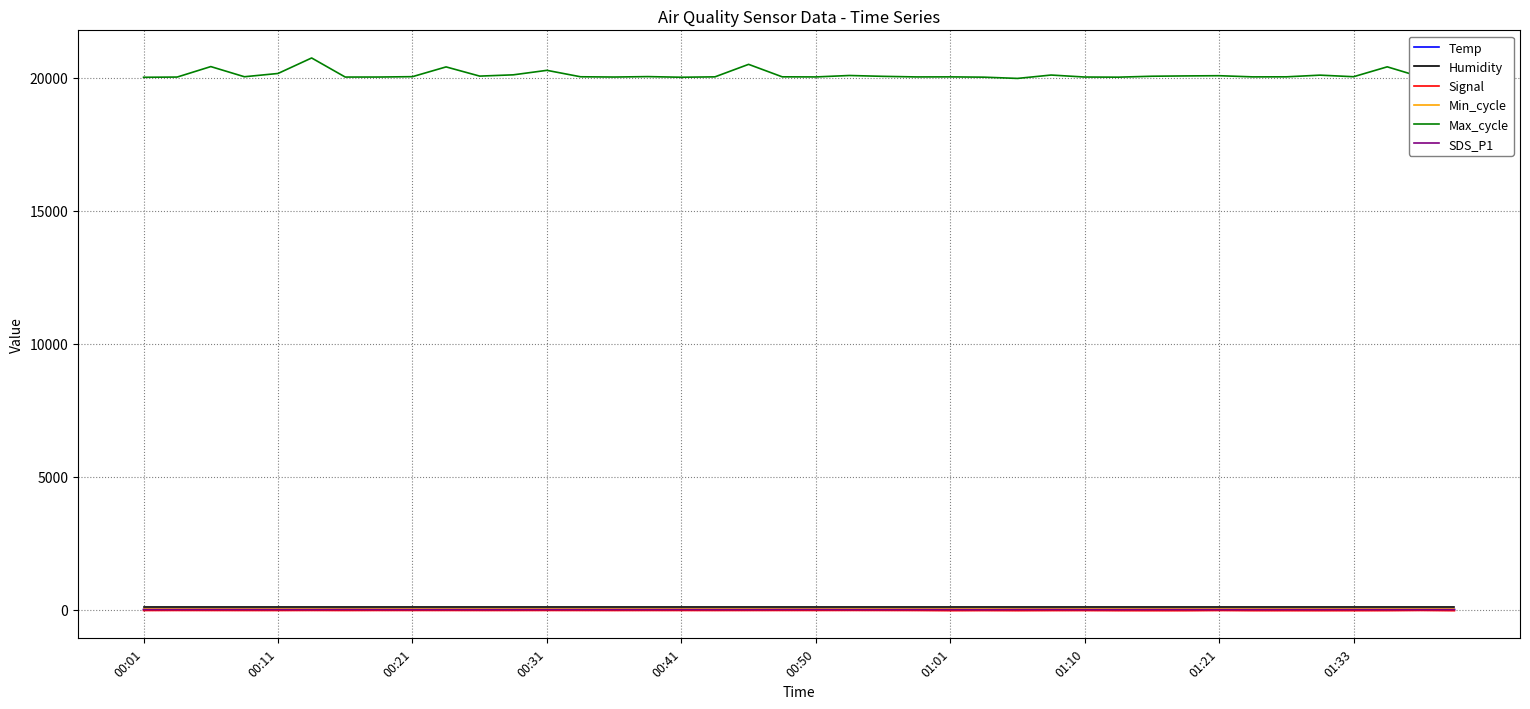

Which series has the widest spread of values?

Max_cycle